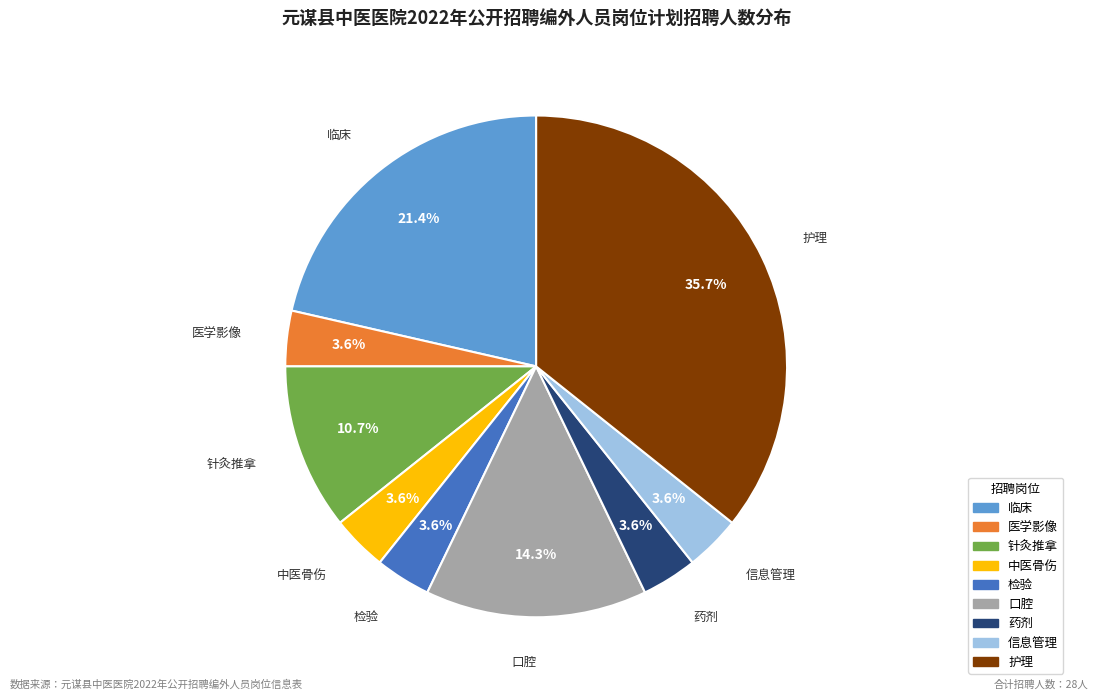

What is the largest slice in the pie chart?

护理